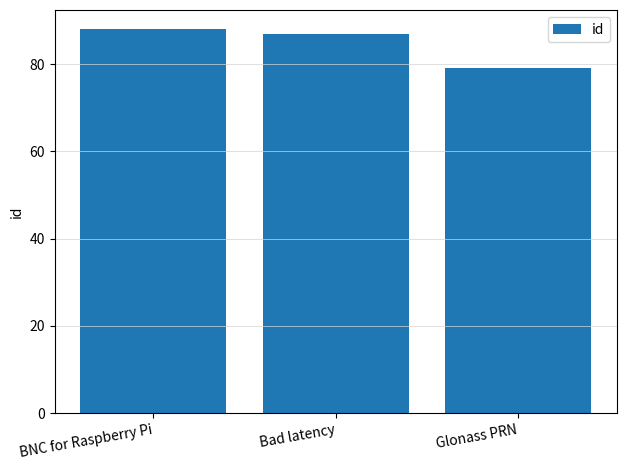

What is the sum of all values?

254